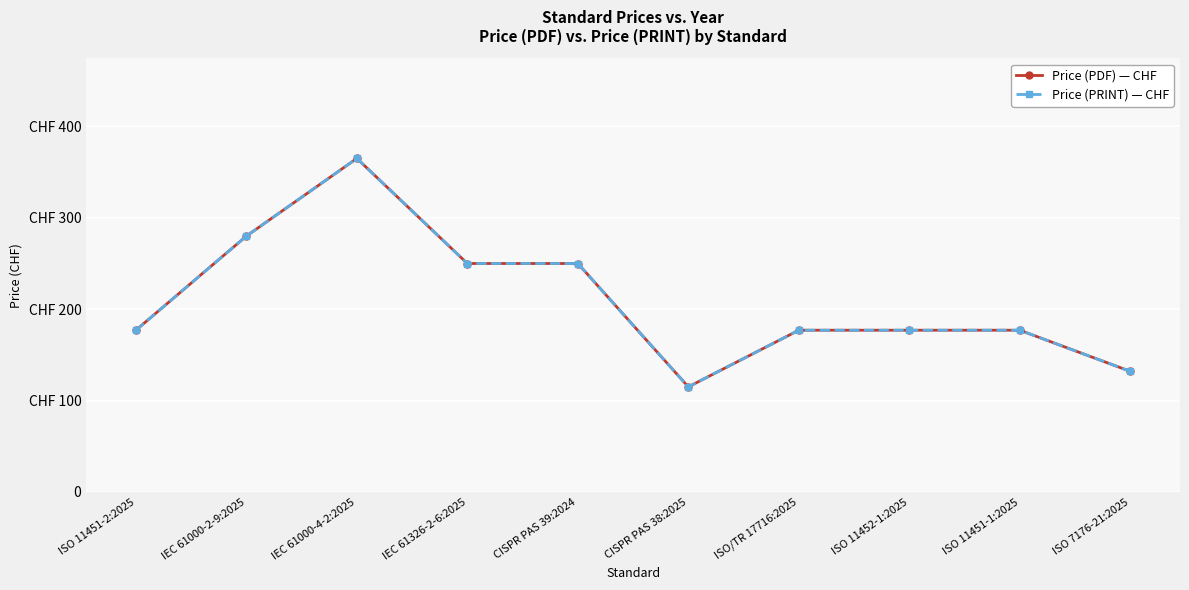

Between ISO/TR 17716:2025 and ISO 7176-21:2025, which series saw the biggest shift?

Price (PDF) — CHF